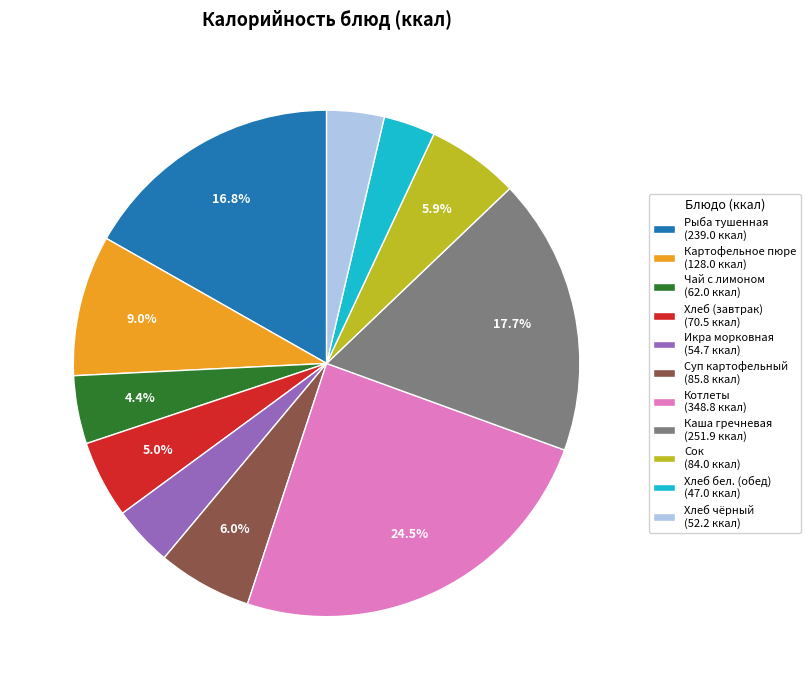

Is there a majority slice in this chart?

No